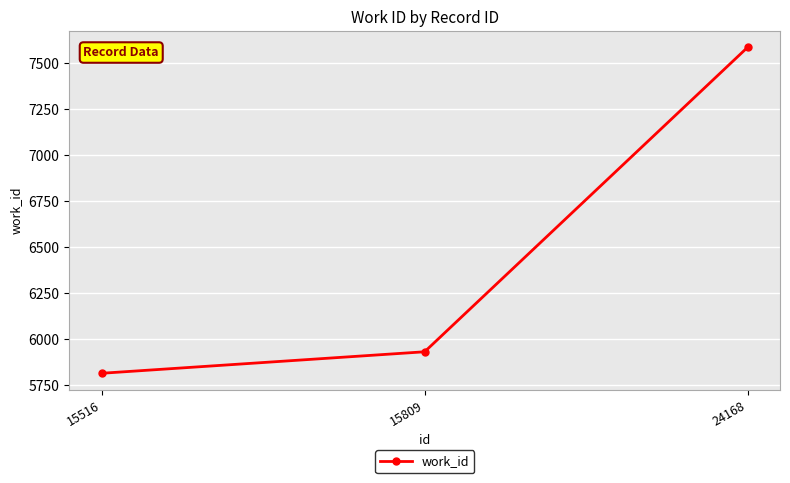

What is the value of the 1st point from the left?

5813